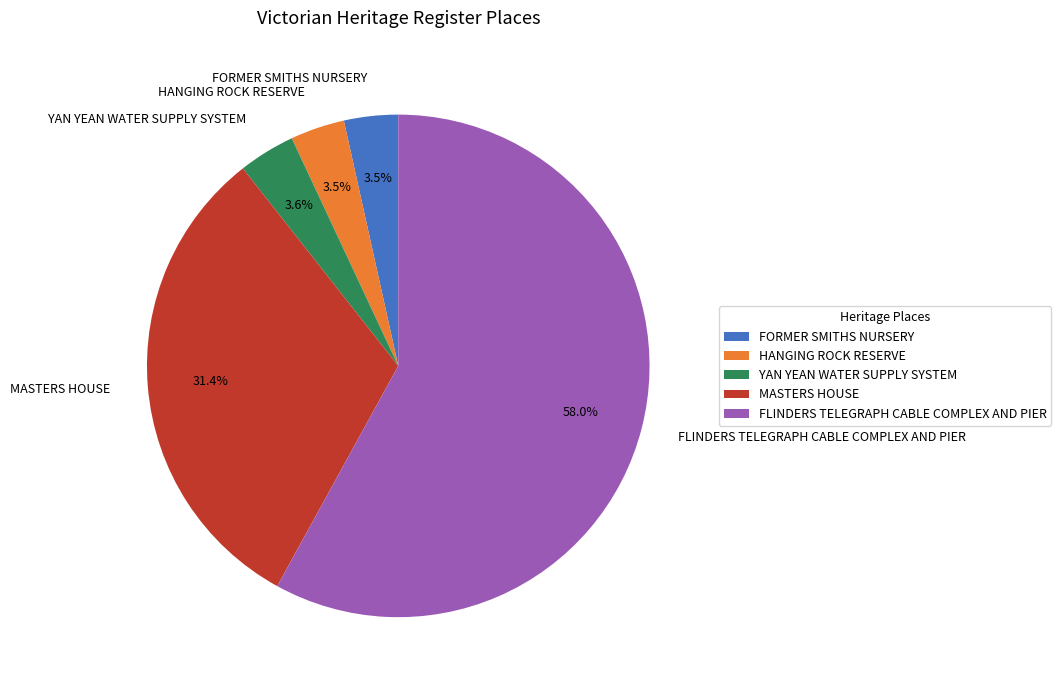

What is the majority slice?

FLINDERS TELEGRAPH CABLE COMPLEX AND PIER